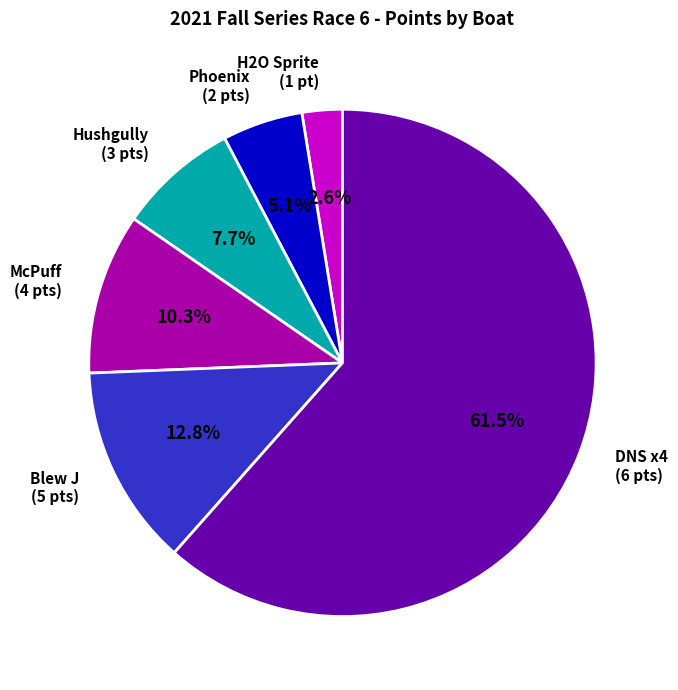

To the nearest percent, what is the difference between the largest and smallest slice percentages?

59%